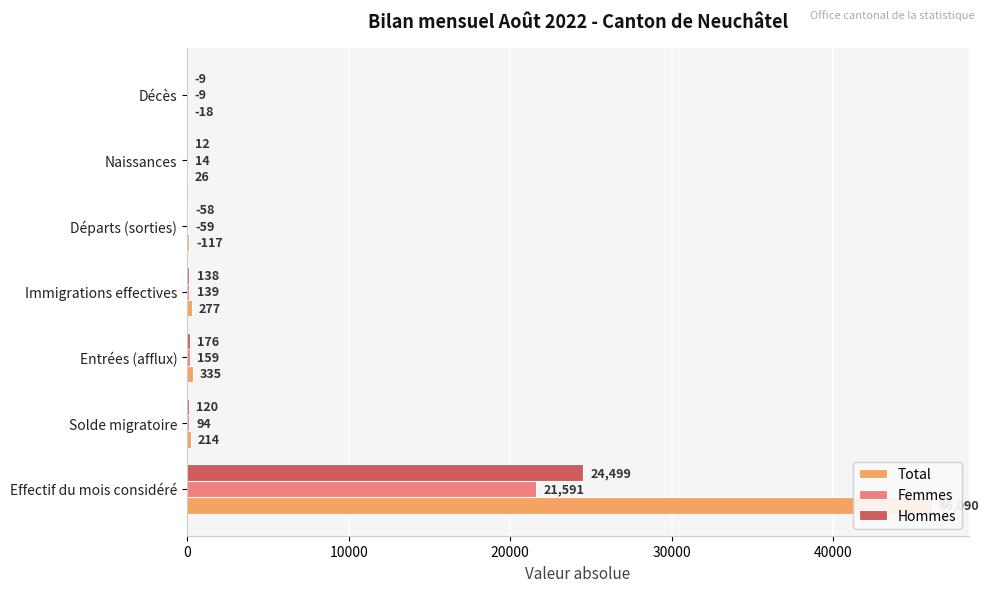

How many bars are there in total?

21